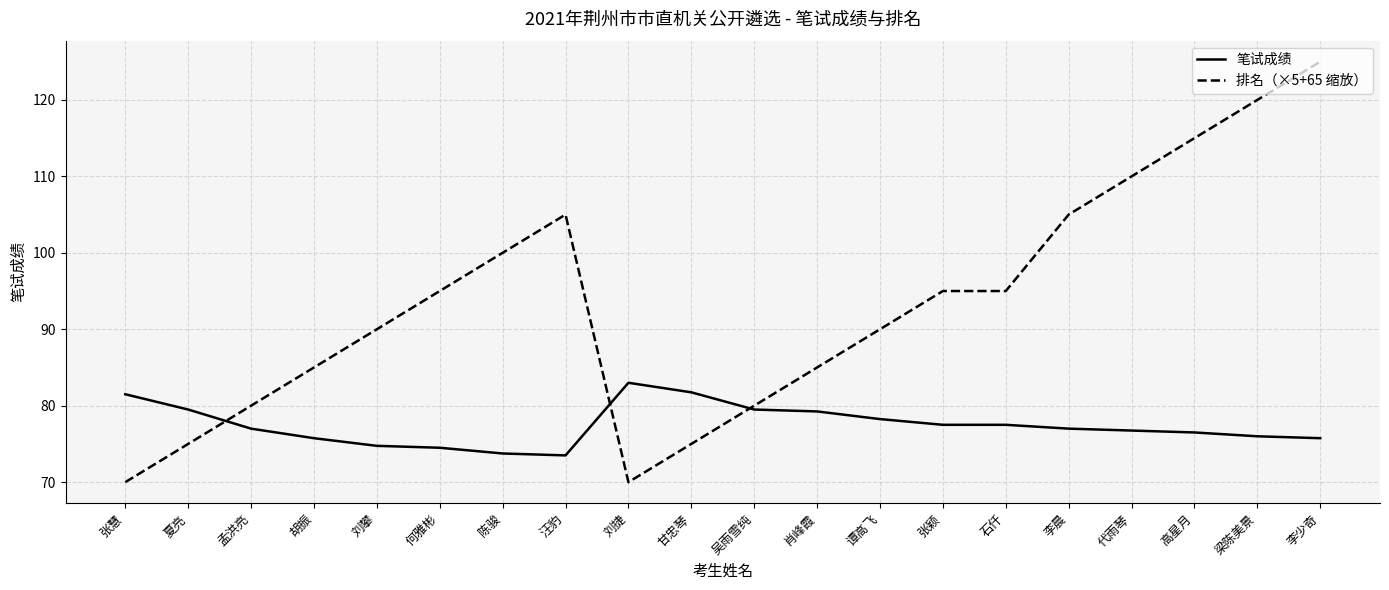

At 孟洪亮, list the series in order from smallest to largest.

笔试成绩, 排名（×5+65 缩放）